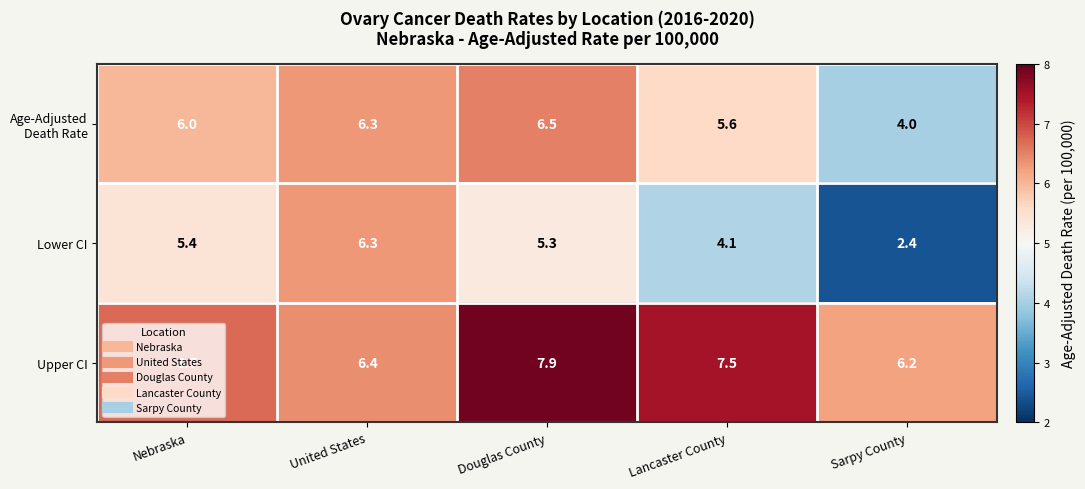

Count the Upper CI values in the range 6 to 7.

3